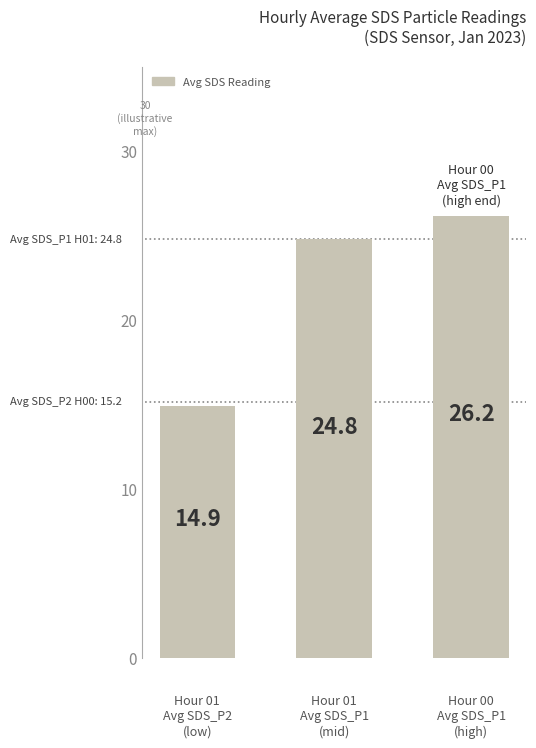

What is the value of the 2nd bar from the left?

24.8